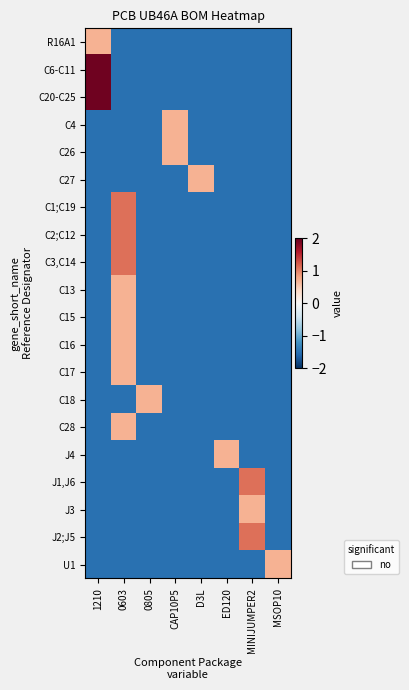

Which category has the lowest value across all series?

0603